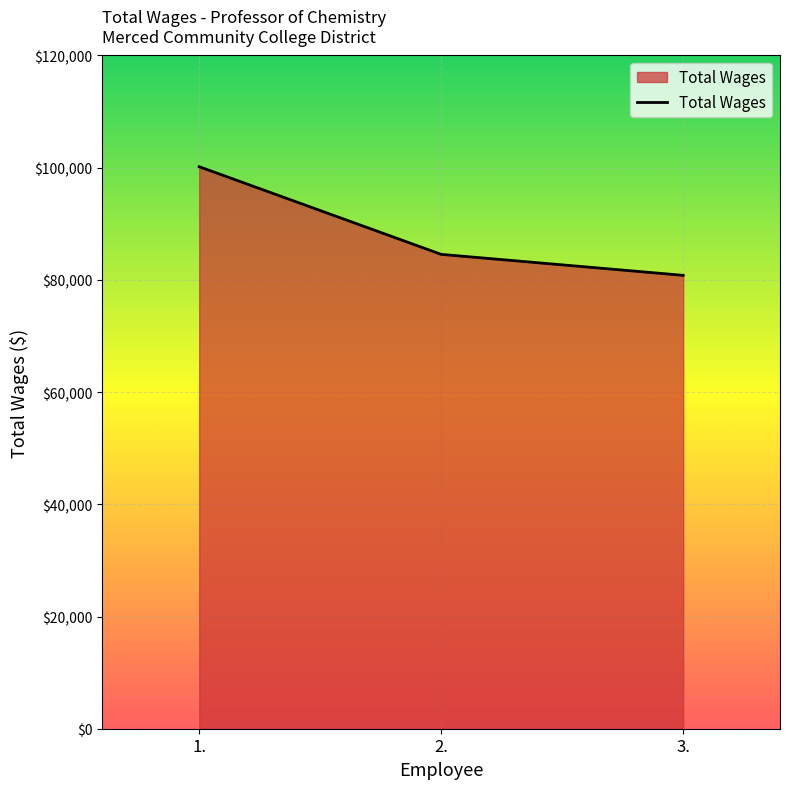

What is the greatest value displayed?

100178